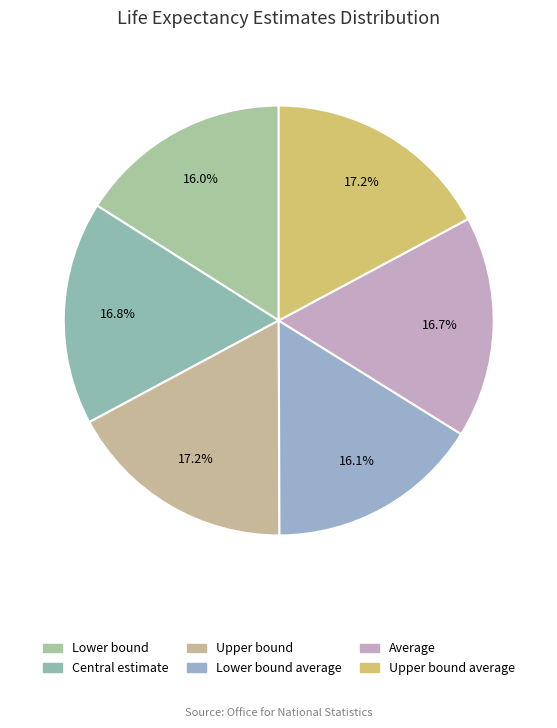

Is there any slice that represents more than half of the pie?

No